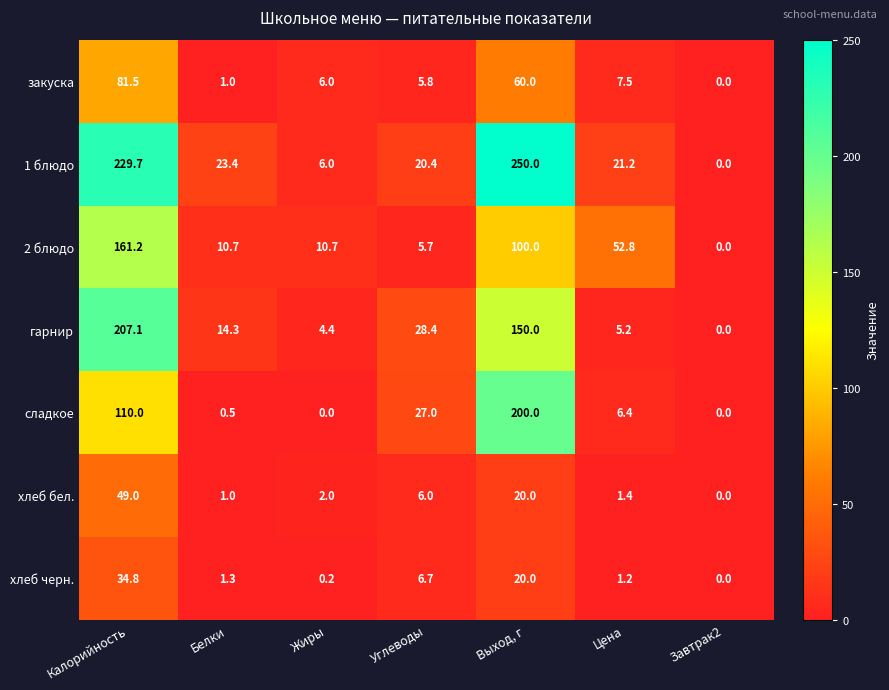

How many values in the 1 блюдо series are below 21?

3